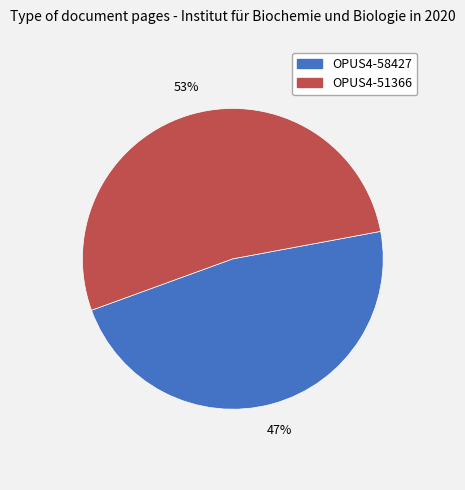

Rank the categories by value from lowest to highest.

OPUS4-58427, OPUS4-51366